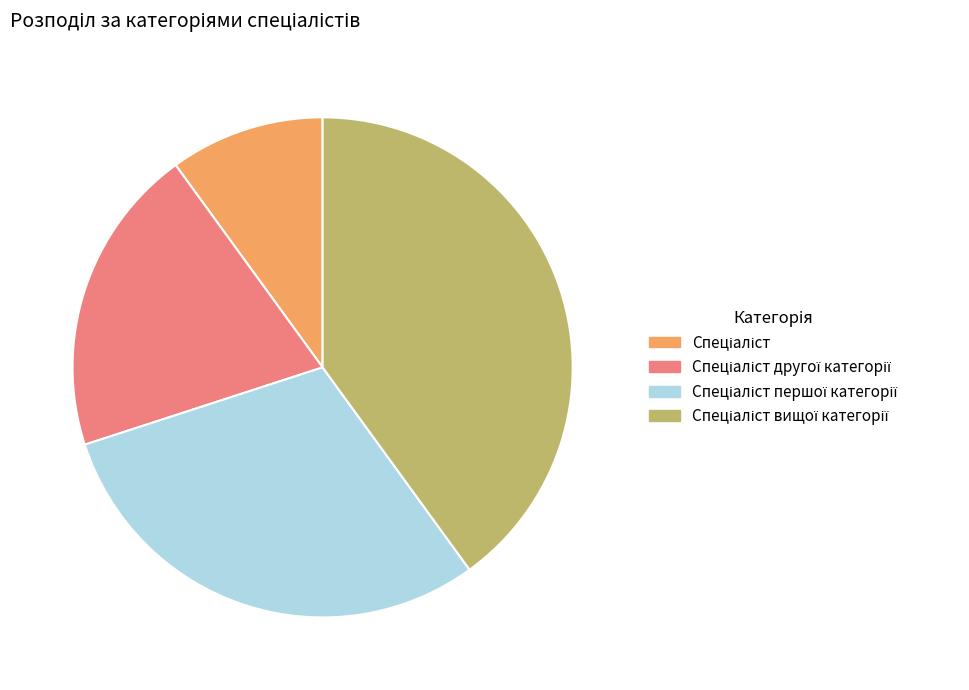

Does any single category account for the majority?

No